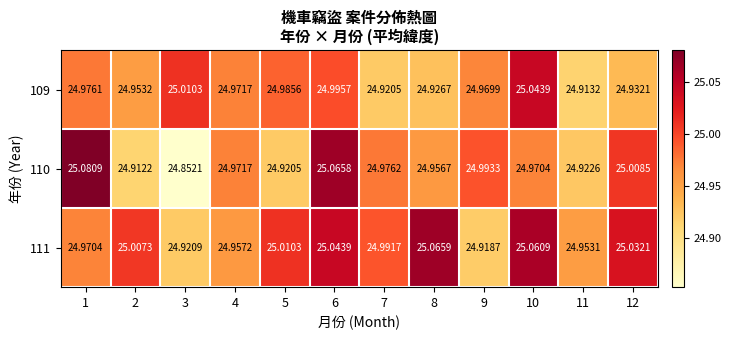

Is the value of 110 at 7 greater than the value of 111 at 2?

No